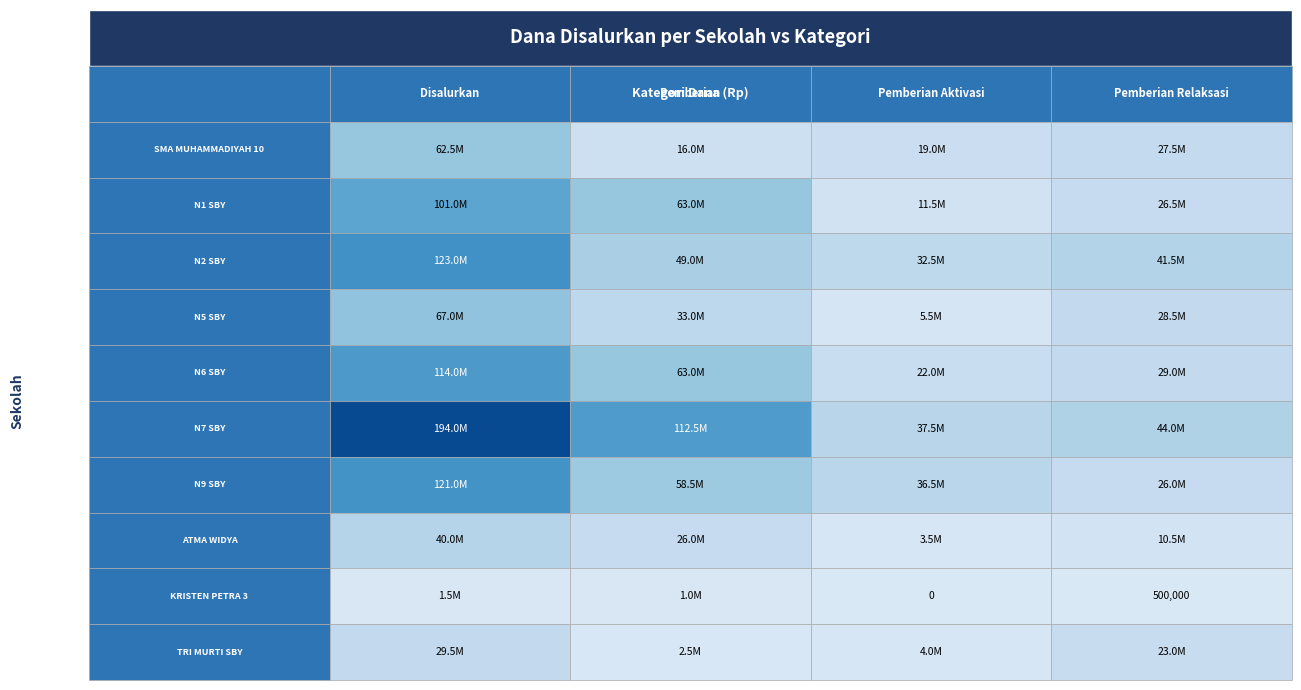

Which series has the widest spread of values?

SMAN 7 SURABAYA